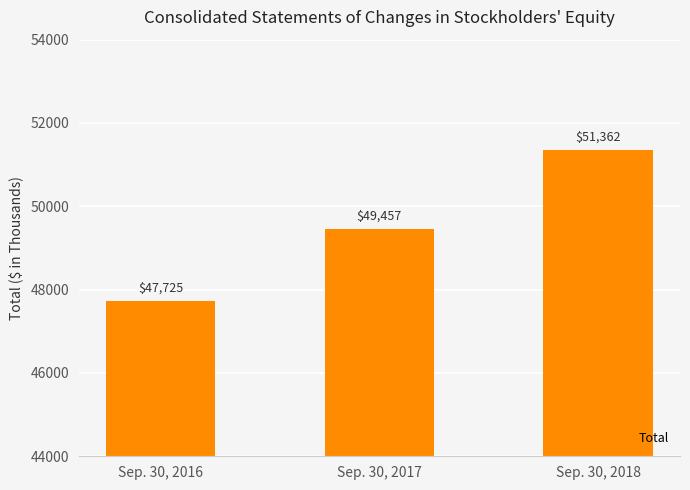

Where is the data nearest to the value 49543?

Sep. 30, 2017